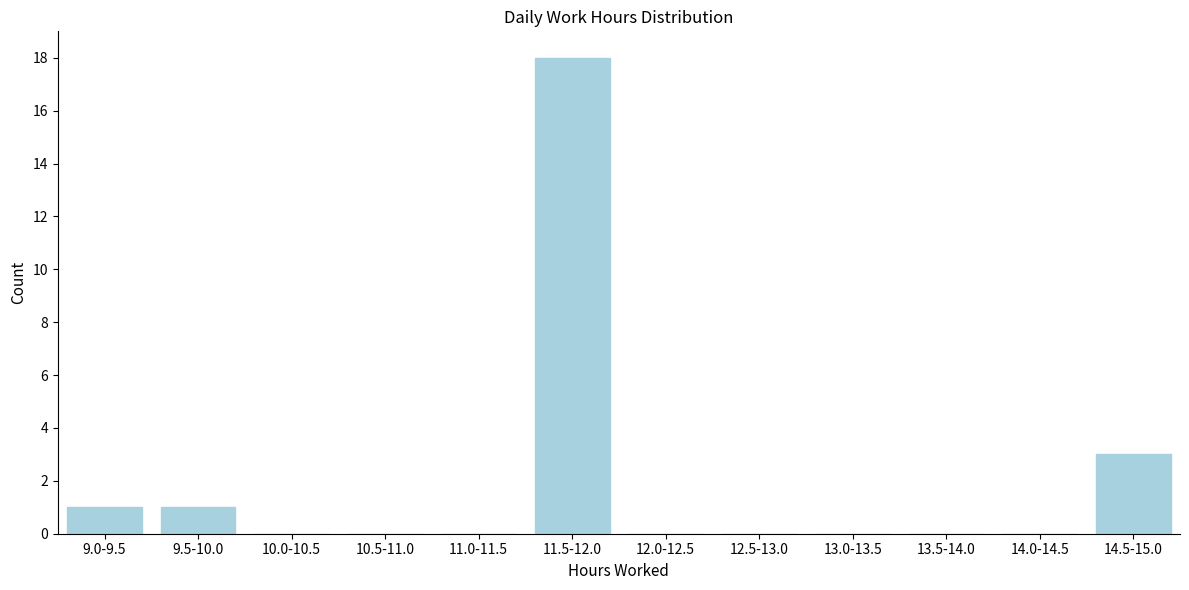

Reading right to left, what are all the values shown in this chart?

14.5-15.0=3	14.0-14.5=0	13.5-14.0=0	13.0-13.5=0	12.5-13.0=0	12.0-12.5=0	11.5-12.0=18	11.0-11.5=0	10.5-11.0=0	10.0-10.5=0	9.5-10.0=1	9.0-9.5=1